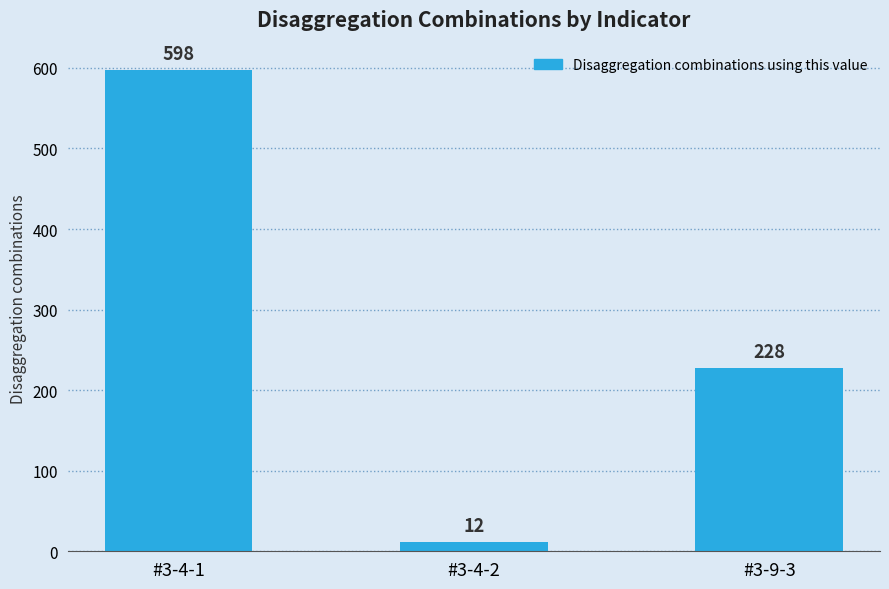

Which has a higher value, #3-9-3 or #3-4-2?

#3-9-3